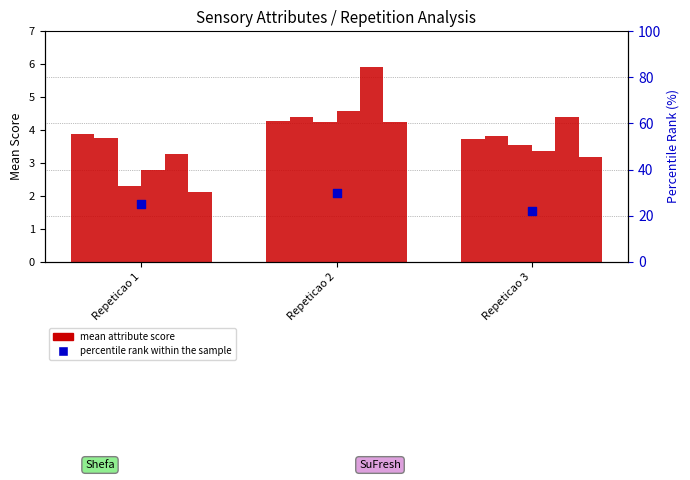

What is the total value across all series at Repeticao 1?

18.1